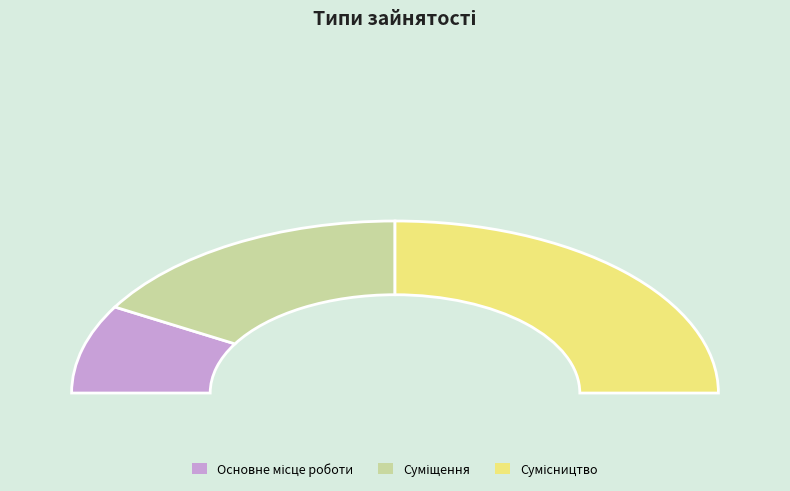

The Сумісництво slice represents 63% of the pie. True or false?

False